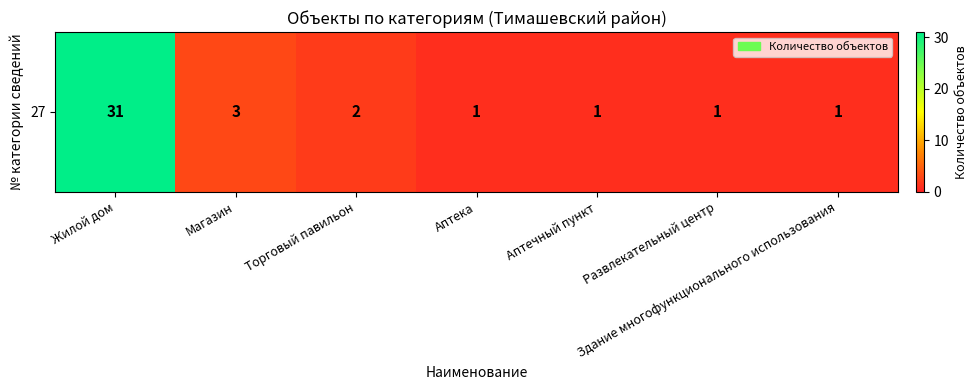

What is the smallest value displayed?

1